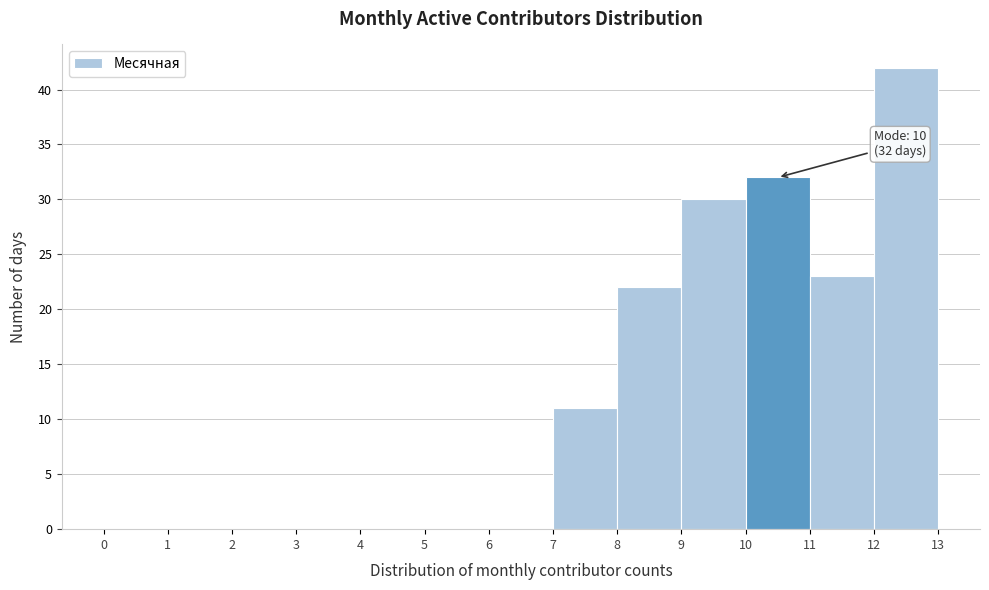

Over which range of the x-axis is the bar tallest?

12 to 13